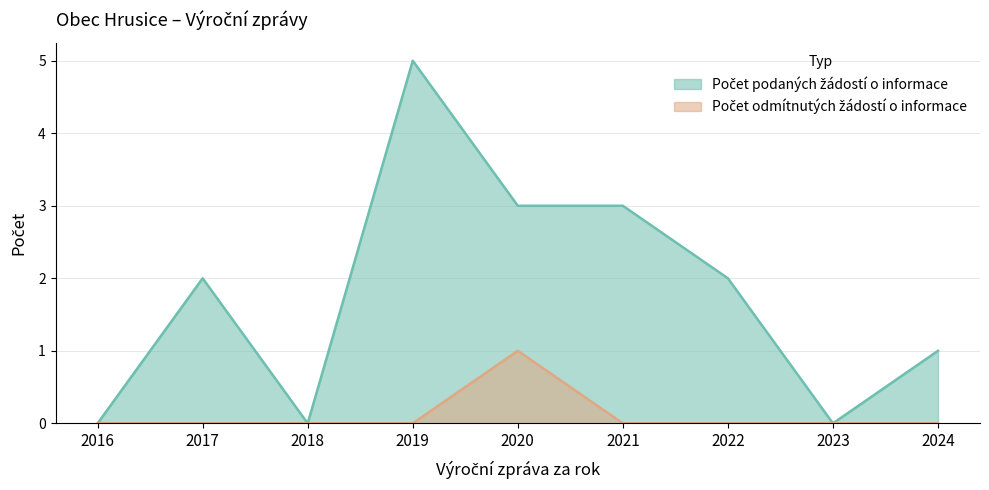

How many positive values does the Počet podaných žádostí o informace series have?

6